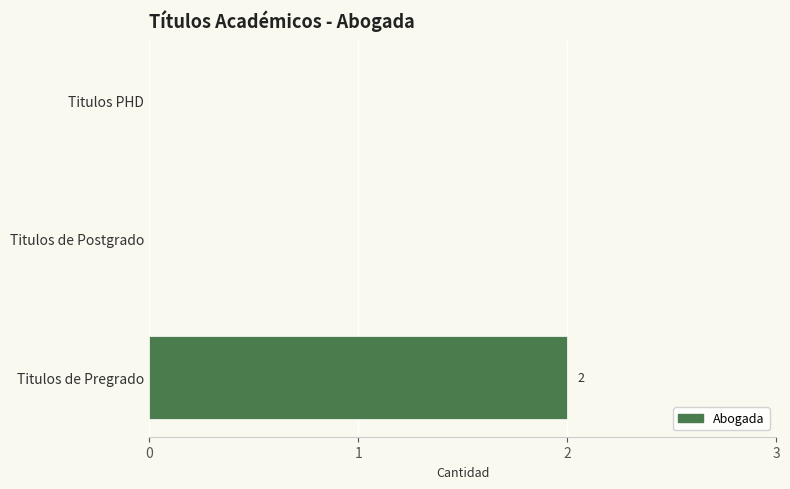

How many distinct data groups are displayed?

1